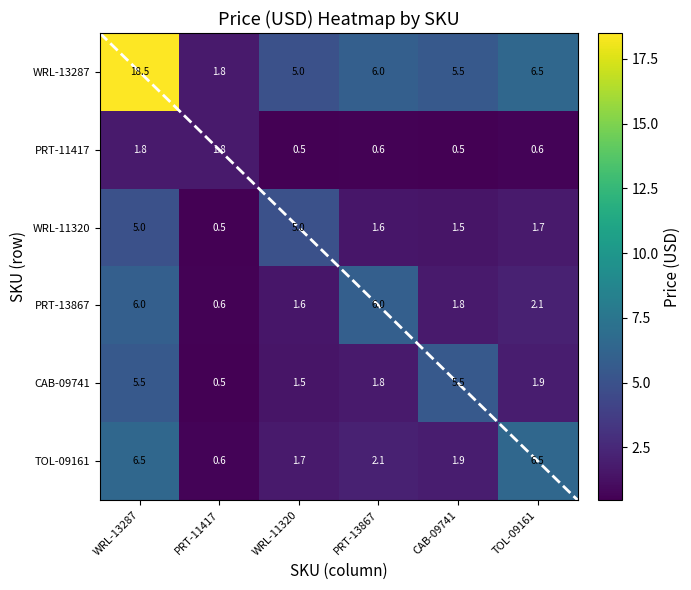

The PRT-11417 series shows 0.1 at WRL-11320. True or false?

False